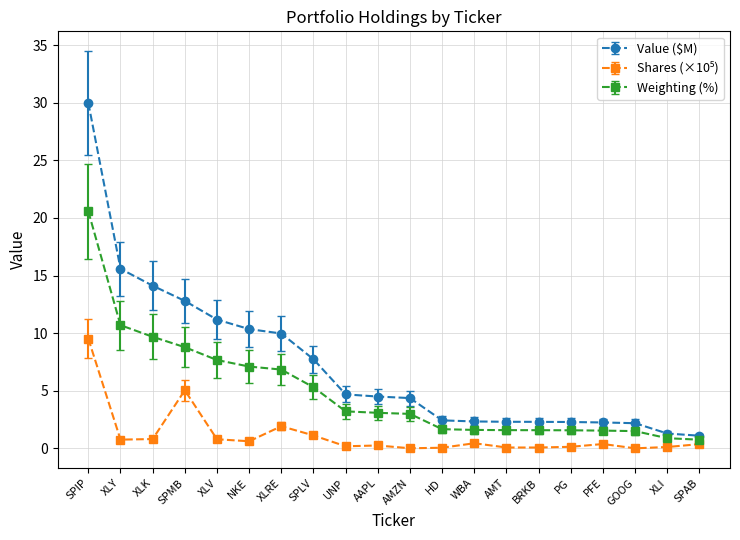

What is the maximum value shown in the chart?

30.0